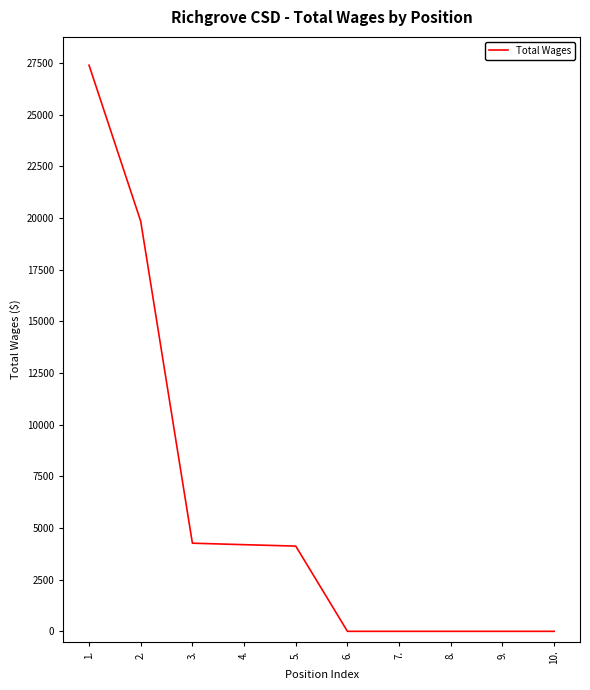

Is it true that the value at 8. is 0?

True